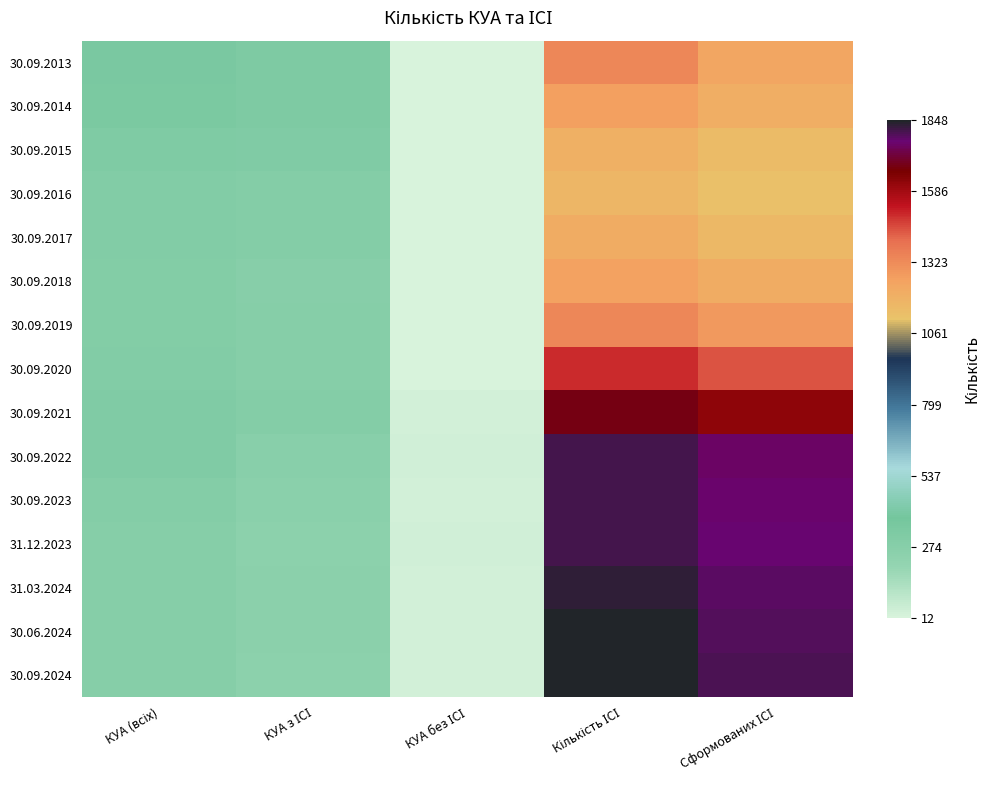

At КУА (всіх), list the series in order from largest to smallest.

30.09.2013, 30.09.2014, 30.09.2015, 30.09.2021, 30.09.2022, 30.09.2016, 30.09.2017, 30.09.2020, 30.09.2019, 30.09.2018, 30.09.2023, 31.12.2023, 30.06.2024, 31.03.2024, 30.09.2024